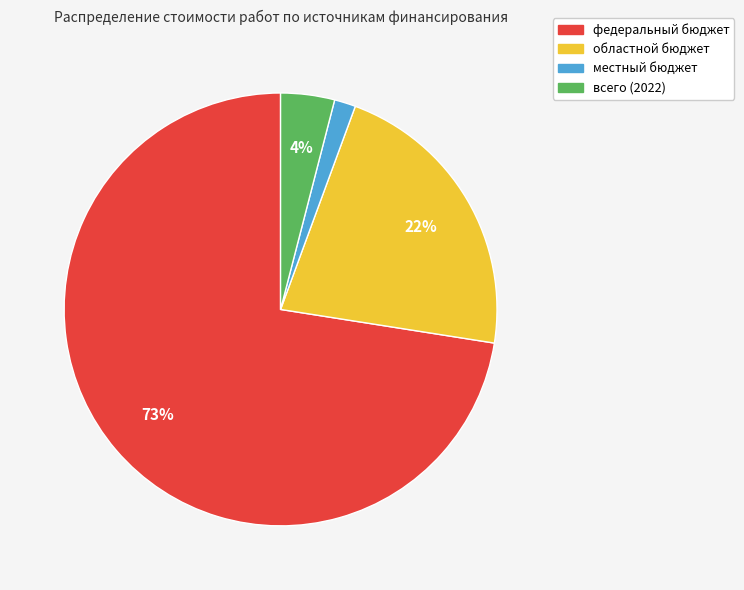

Combined, do всего (2022) and областной бюджет account for over 50%?

No